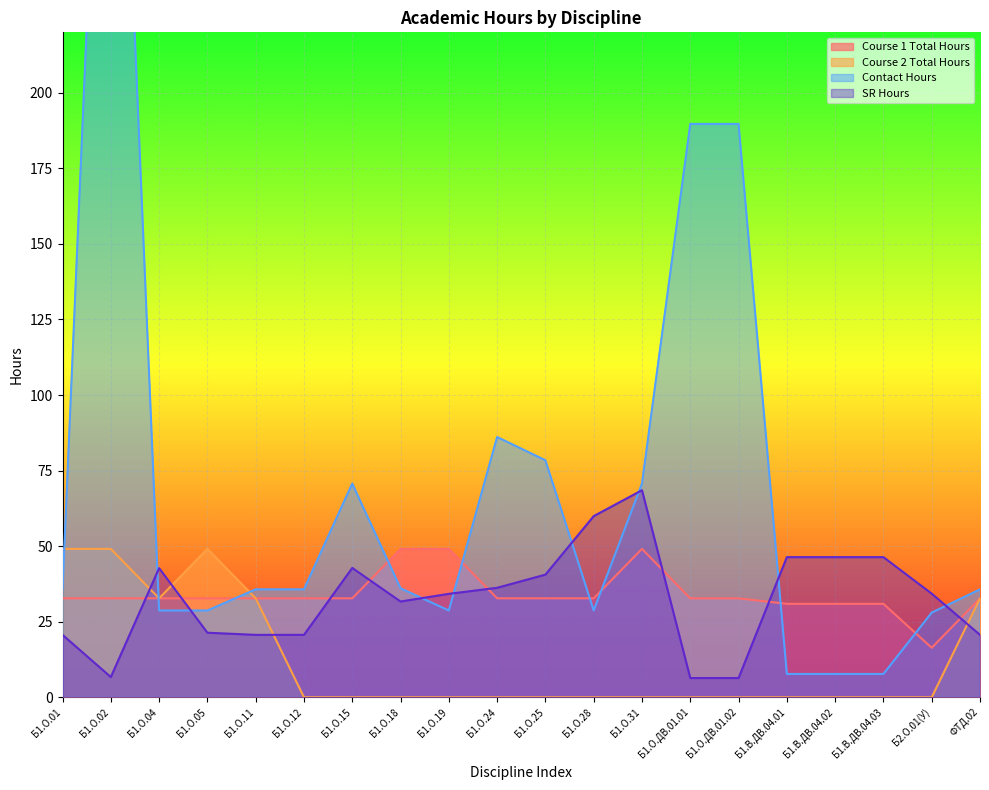

In Course 1, how many points are higher than both neighbors (excluding endpoints)?

1